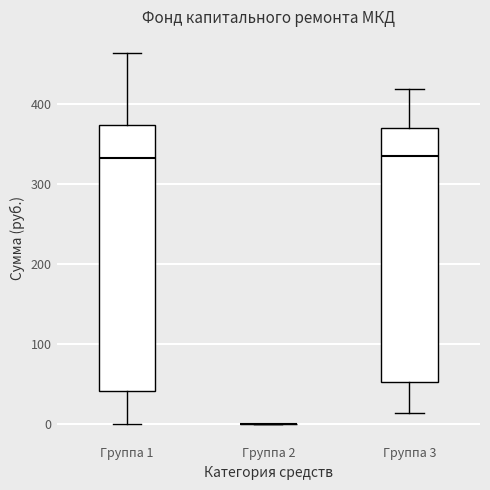

Comparing the boxes themselves (not the whiskers), which one is the tallest?

Группа 1